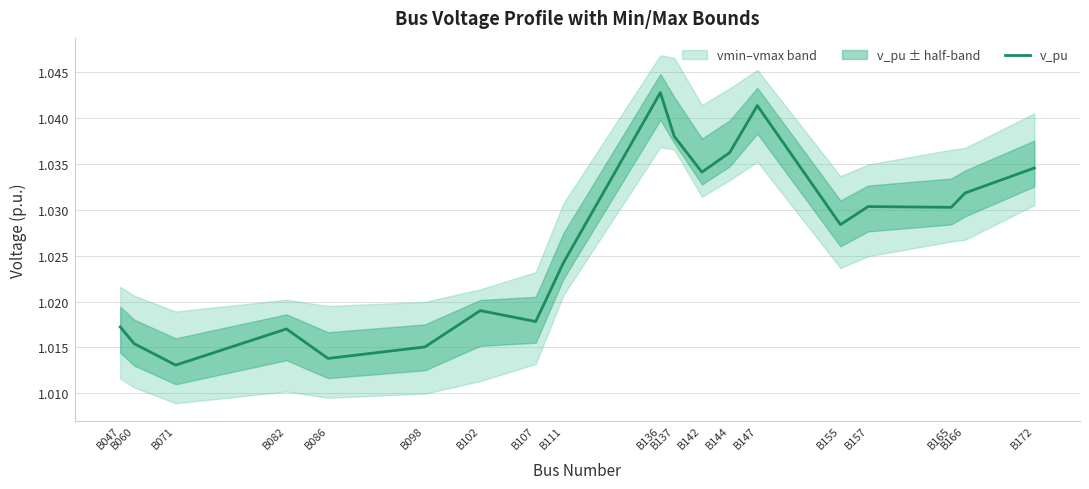

Rank the categories by value from lowest to highest.

B071, B086, B098, B060, B082, B047, B107, B102, B111, B155, B165, B157, B166, B142, B172, B144, B137, B147, B136